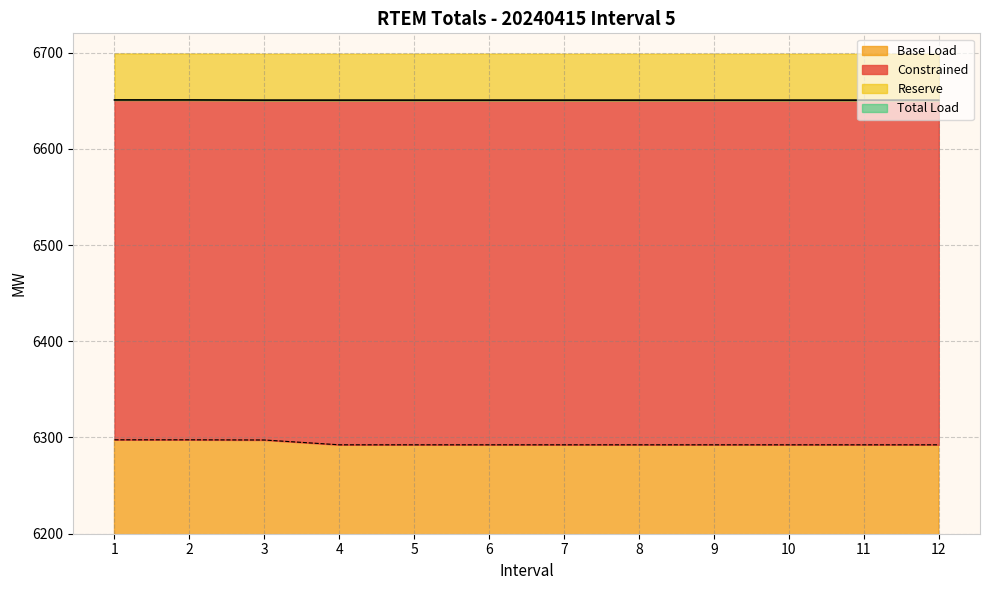

What is the spread (max minus min) of values at 7?

358.2